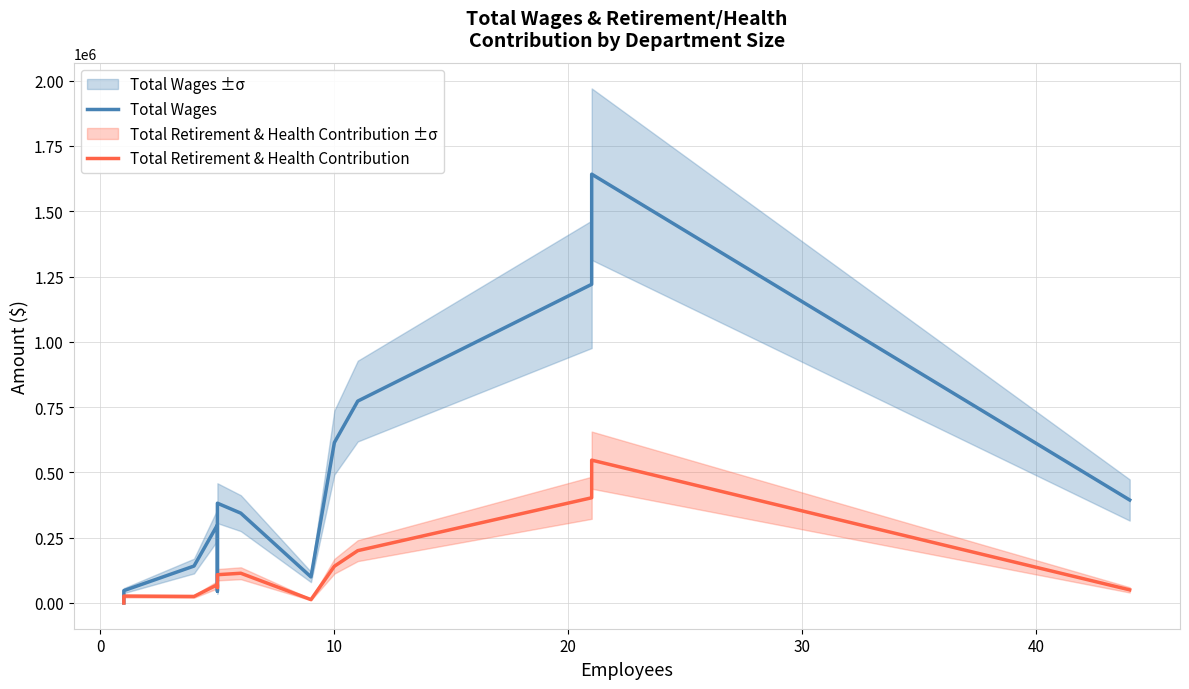

Which series has the largest range (max minus min)?

Total Wages